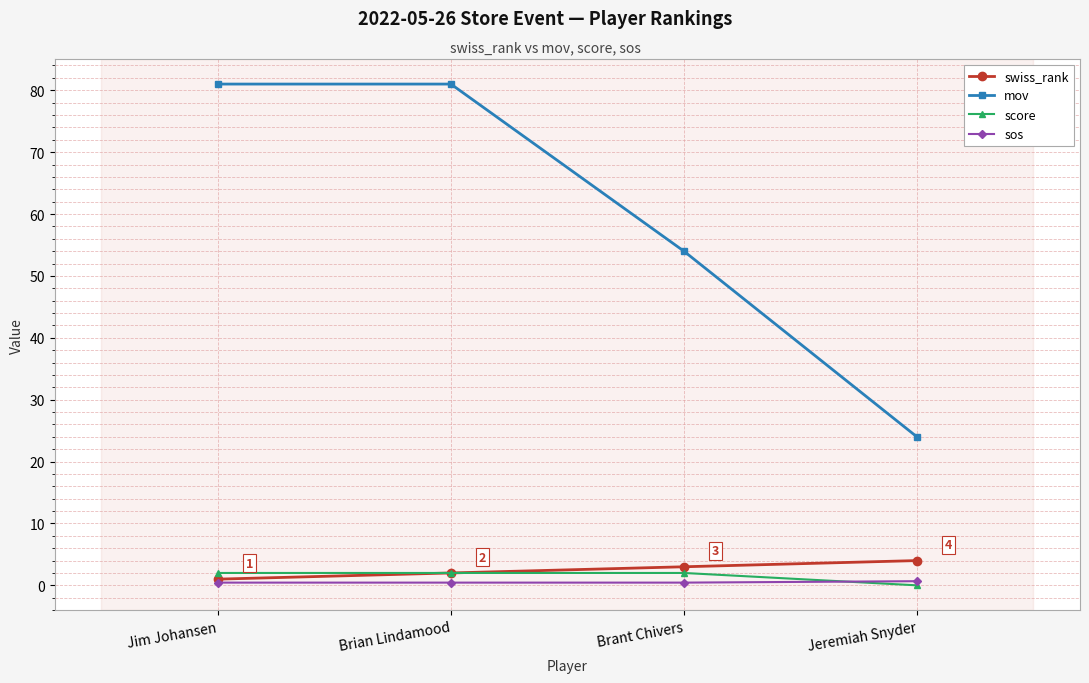

Count the number of categories in the chart.

4